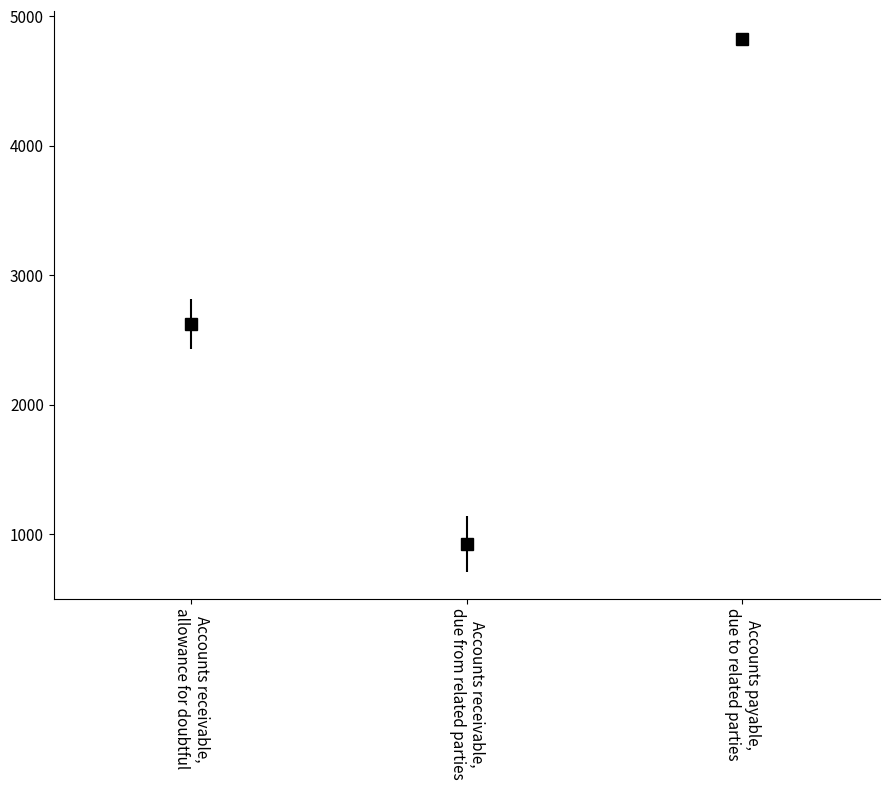

What is the sum of all values?

8377